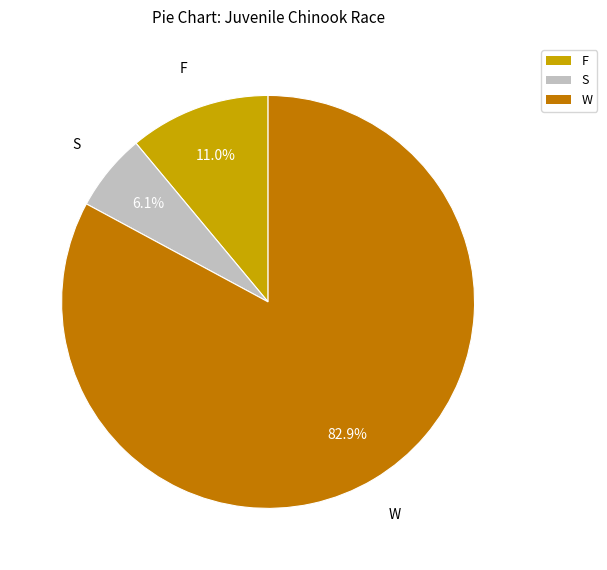

Combined, what portion of the pie is W and S?

89.0%